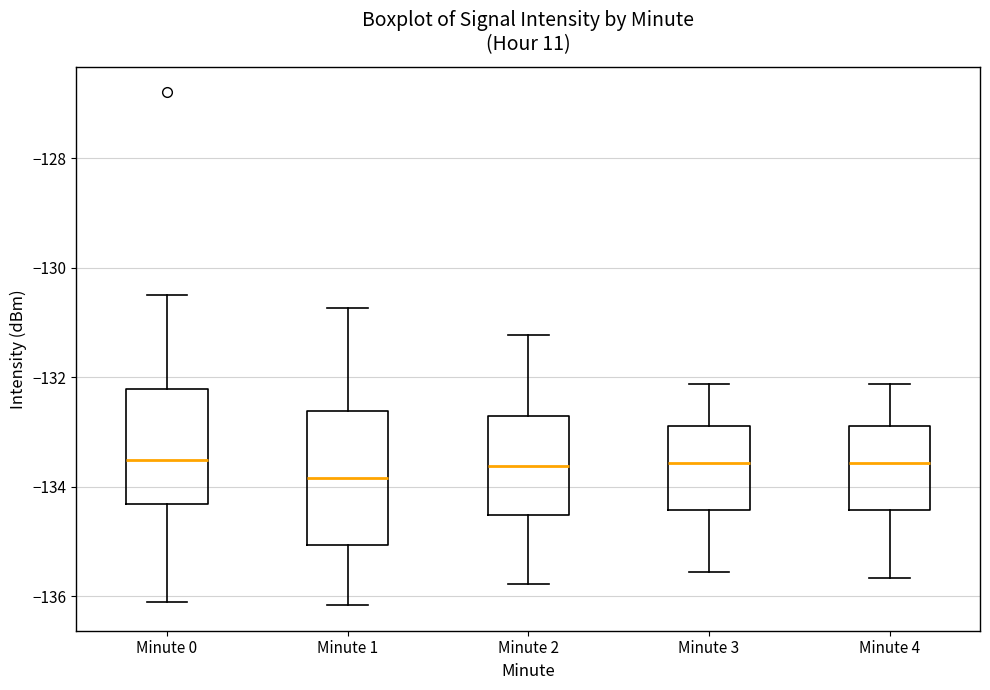

Which box has the lowest median line?

Minute 1